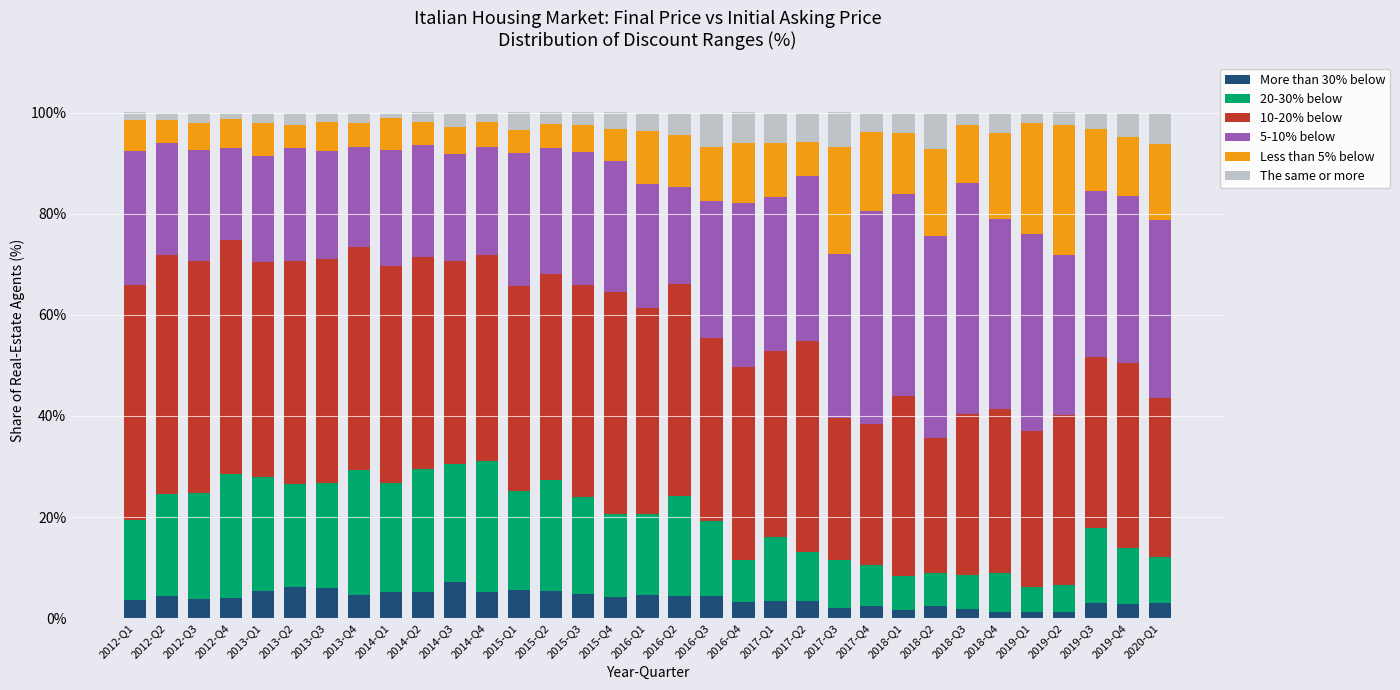

The value of More than 30% below at 2015-Q2 is 5.4. True or false?

True